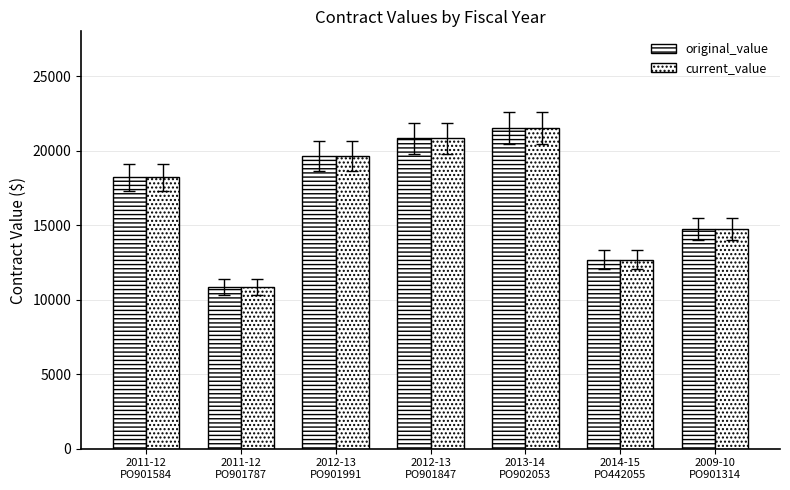

What is the difference between the second highest and minimum values in the current_value series?

9960.9